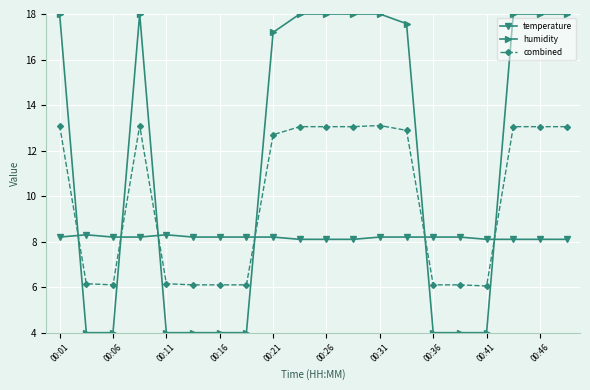

What are all the series names shown in the legend?

temperature, humidity, combined